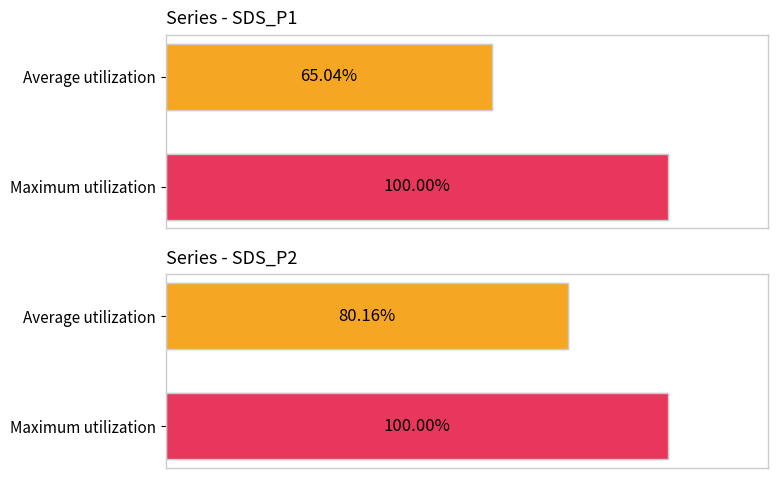

What is the total value across all series at Average utilization?

145.2